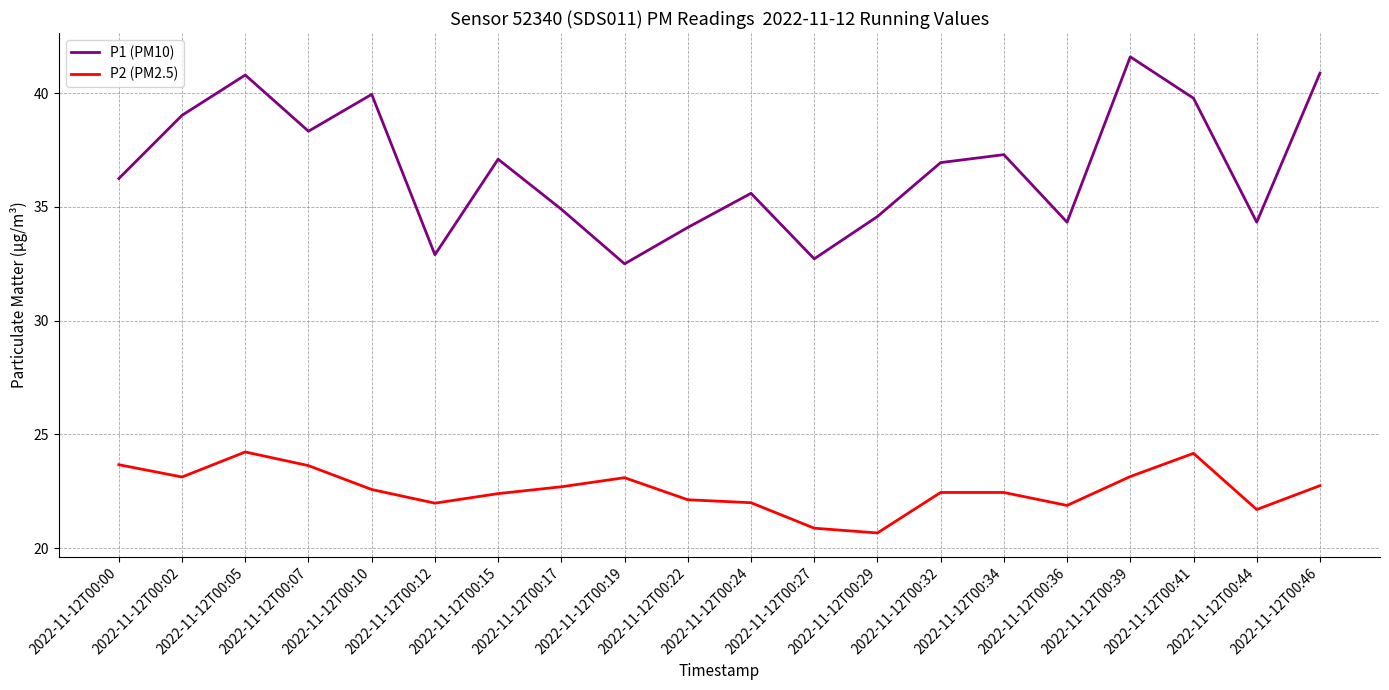

Is the value of P2 (PM2.5) at 2022-11-12T00:17 greater than the value of P1 (PM10) at 2022-11-12T00:36?

No